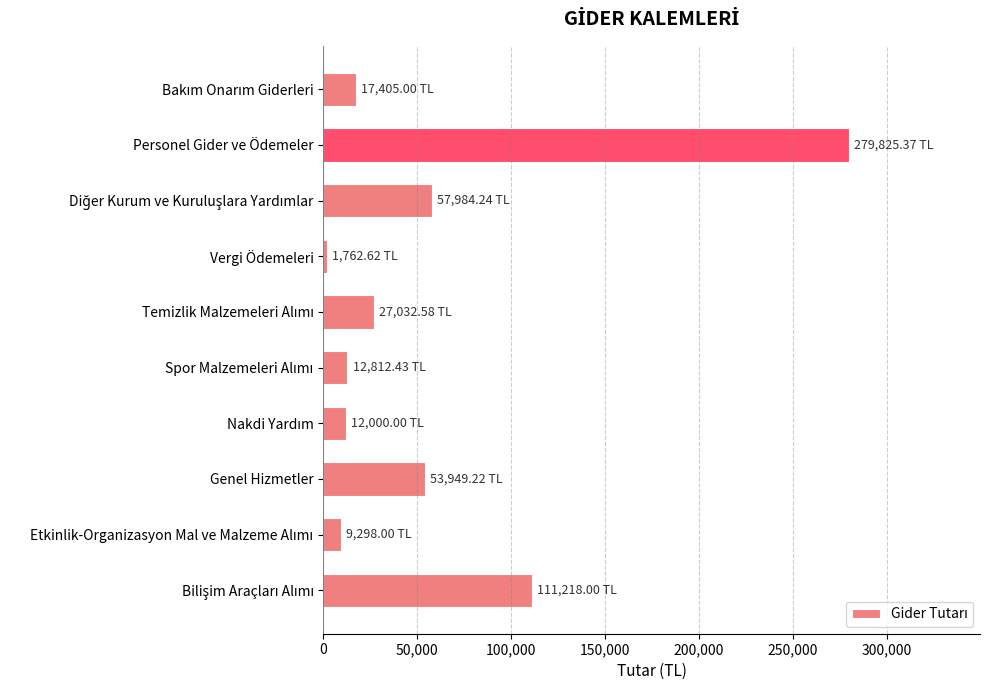

What is the greatest value displayed?

279825.4